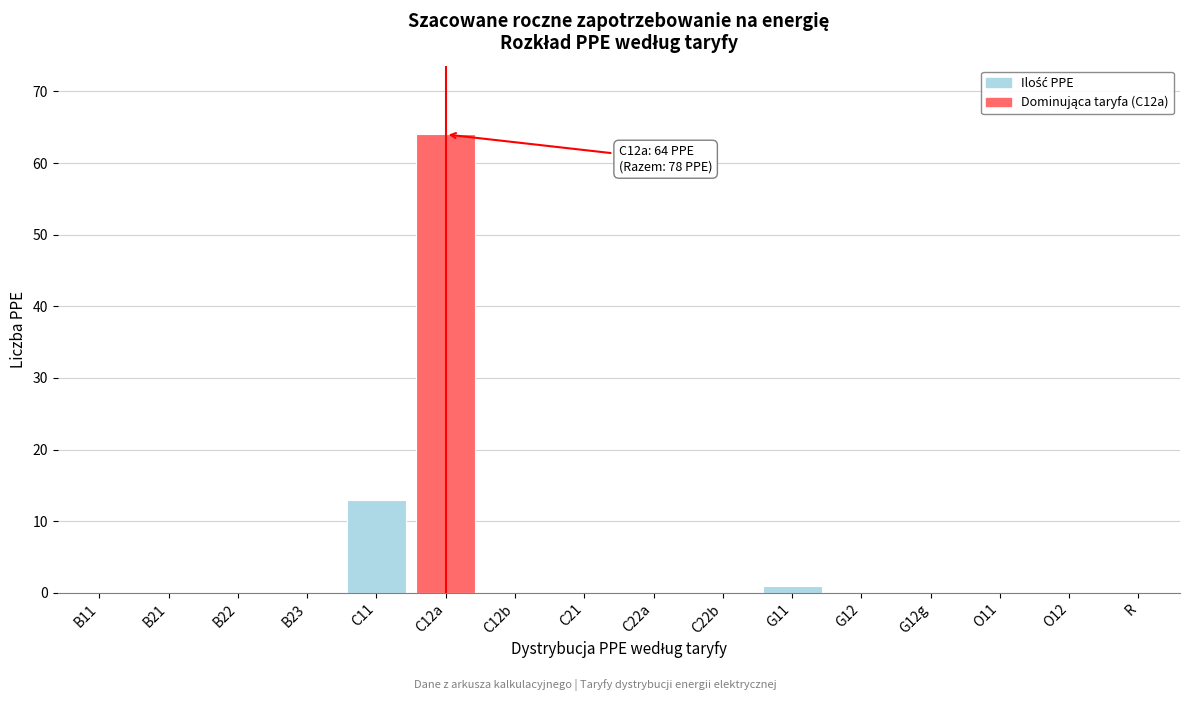

Reading right to left, transcribe all the data shown in this chart.

R=0	O12=0	O11=0	G12g=0	G12=0	G11=1	C22b=0	C22a=0	C21=0	C12b=0	C12a=64	C11=13	B23=0	B22=0	B21=0	B11=0